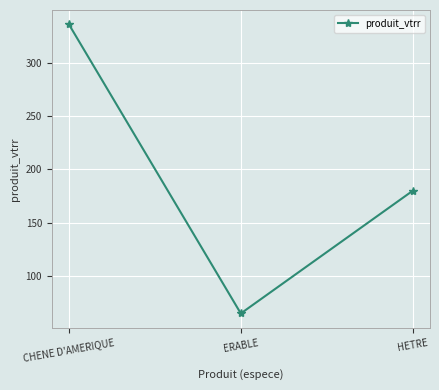

List the labels in order of value, smallest first.

ERABLE, HETRE, CHENE D'AMERIQUE